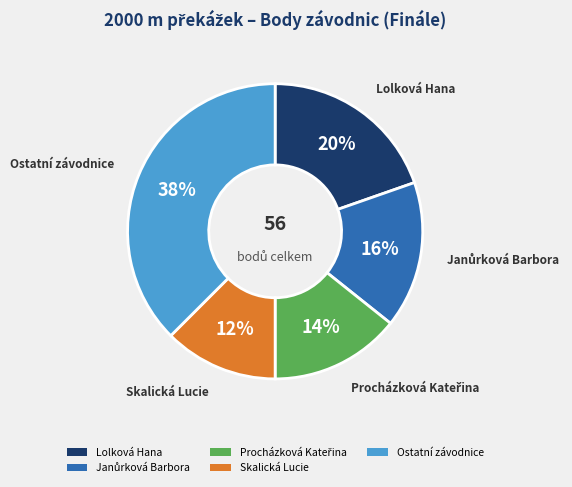

Is there a majority slice in this chart?

No